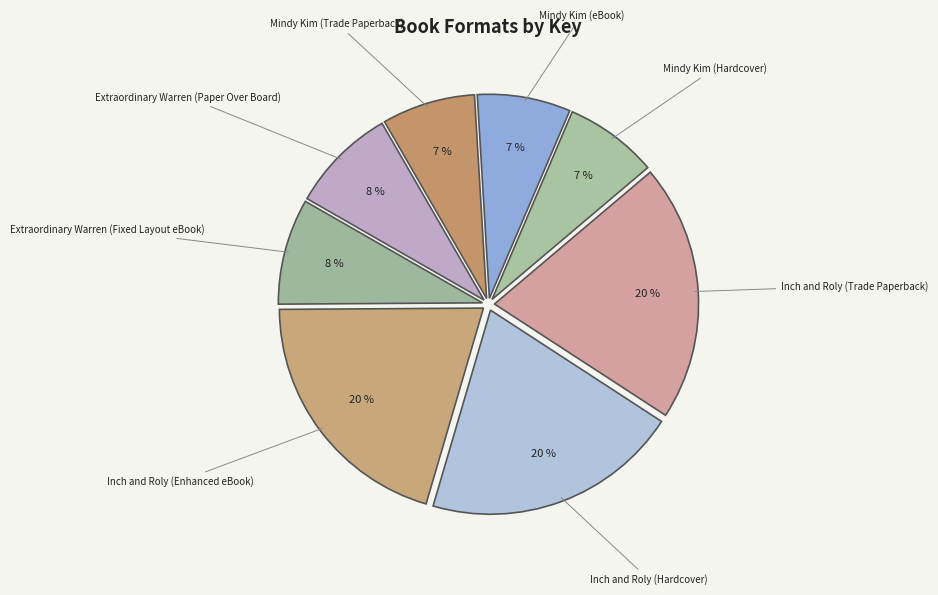

Between Mindy Kim (Hardcover) and Extraordinary Warren (Fixed Layout eBook), which is larger?

Extraordinary Warren (Fixed Layout eBook)